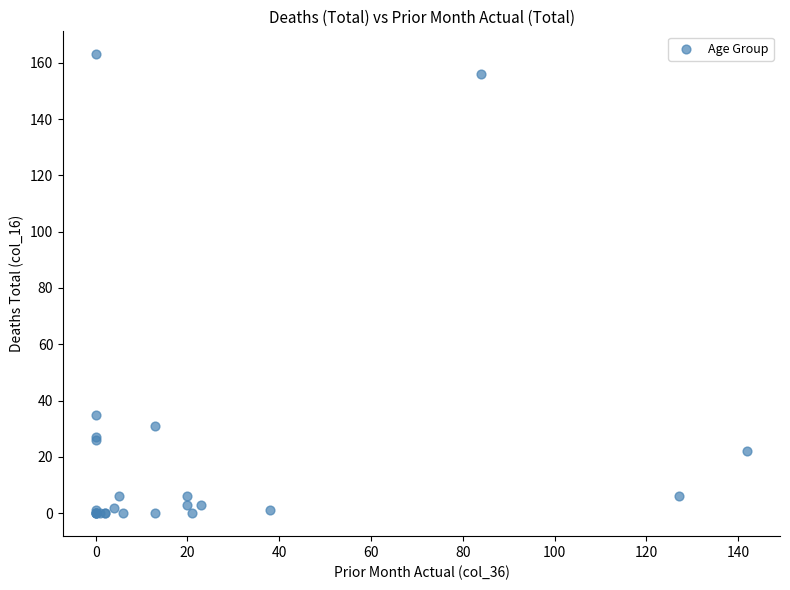

What Y value in the scatter plot is closest to 81?

35